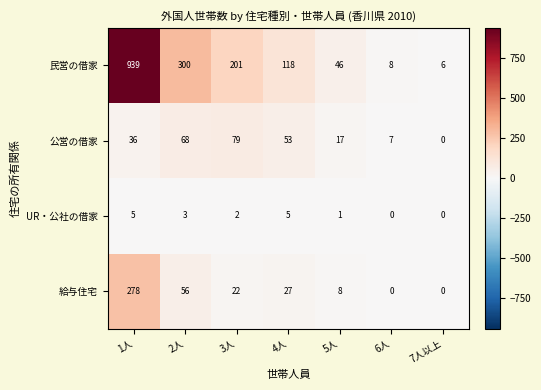

Reading left to right, what are all the values shown in this chart?

民営の借家: 1人=939	2人=300	3人=201	4人=118	5人=46	6人=8	7人以上=6
公営の借家: 1人=36	2人=68	3人=79	4人=53	5人=17	6人=7	7人以上=0
UR・公社の借家: 1人=5	2人=3	3人=2	4人=5	5人=1	6人=0	7人以上=0
給与住宅: 1人=278	2人=56	3人=22	4人=27	5人=8	6人=0	7人以上=0